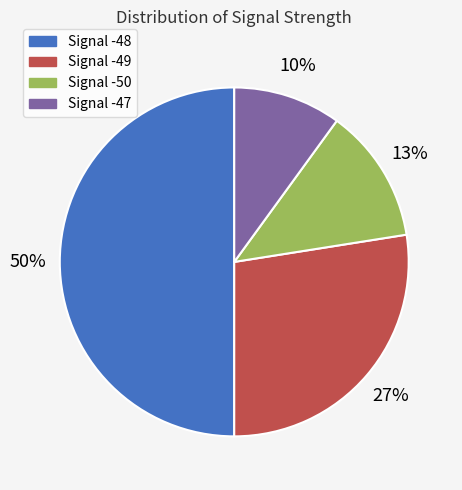

To the nearest percent, what is the difference between the largest and smallest slice percentages?

40%